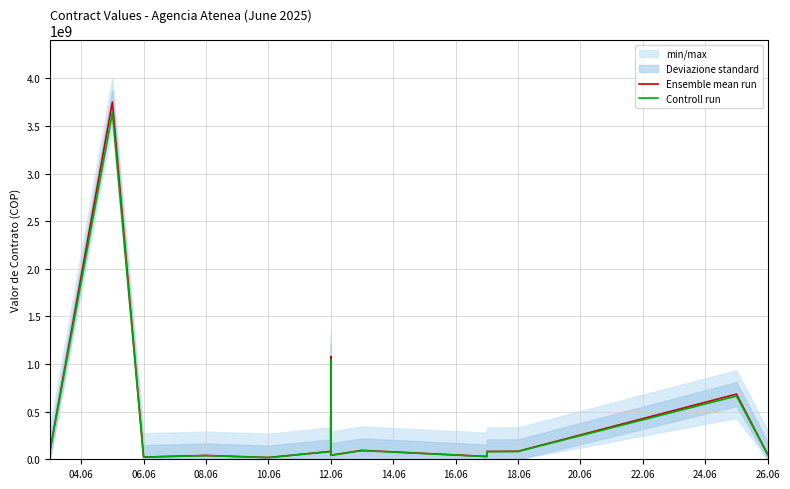

Which series has the largest range (max minus min)?

Ensemble mean run